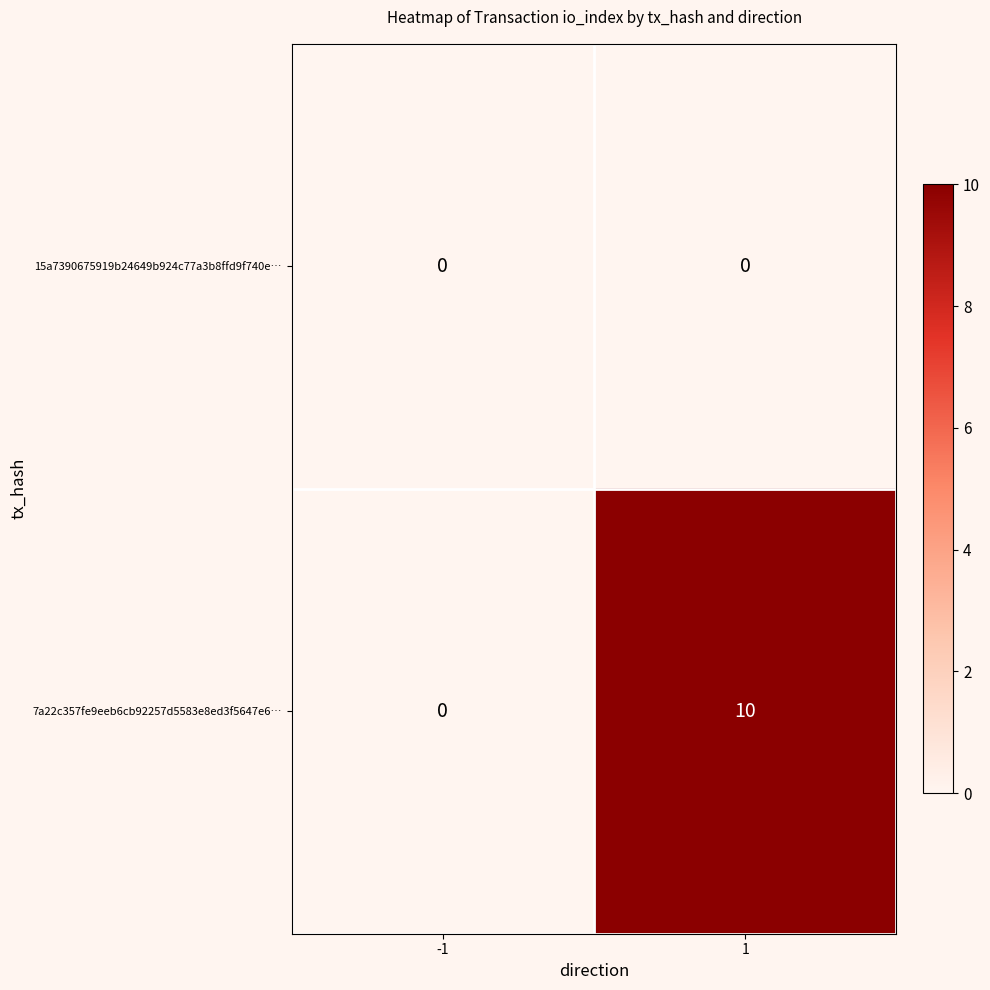

Reading right to left, extract all data points from this chart.

15a7390675919b24649b924c77a3b8ffd9f740e…: 1=0	-1=0
7a22c357fe9eeb6cb92257d5583e8ed3f5647e6…: 1=10	-1=0